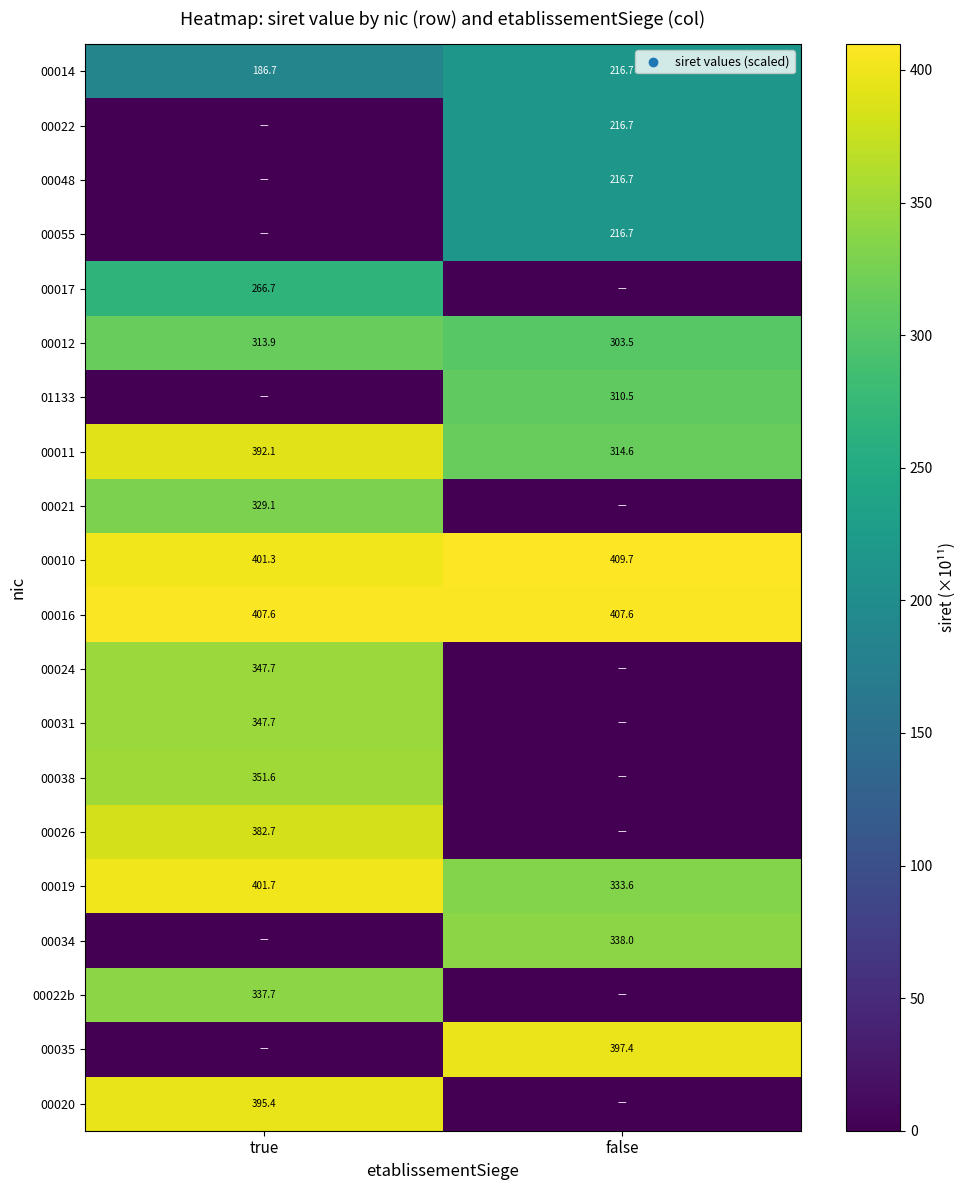

What is the average value of the 00014 series?

201.7